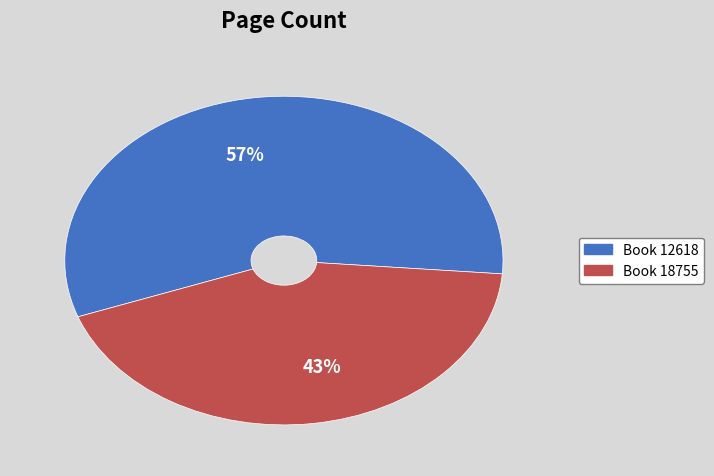

Is it true that 43% is 43% of the pie?

True